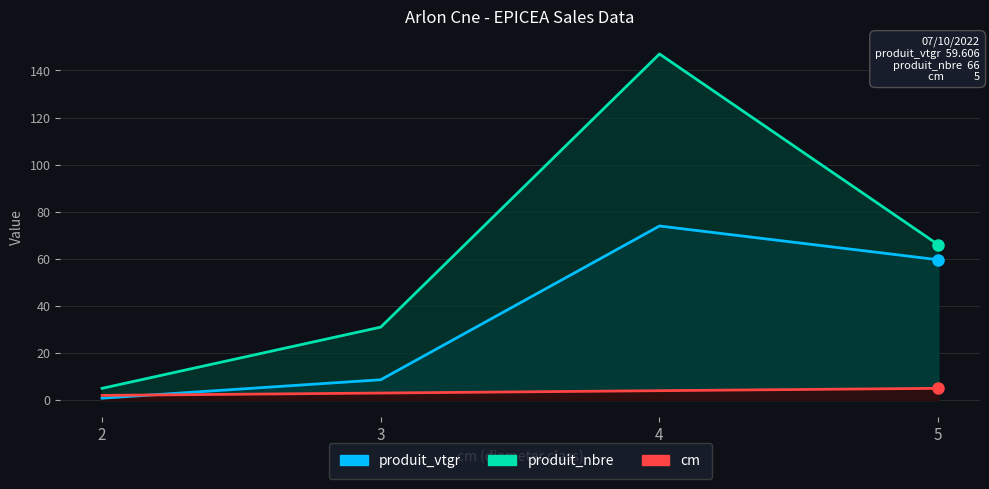

Reading right to left, what are all the values shown in this chart?

produit_vtgr: 59.6	73.9	8.6	0.8
produit_nbre: 66.0	147.0	31.0	5.0
cm: 5.0	4.0	3.0	2.0